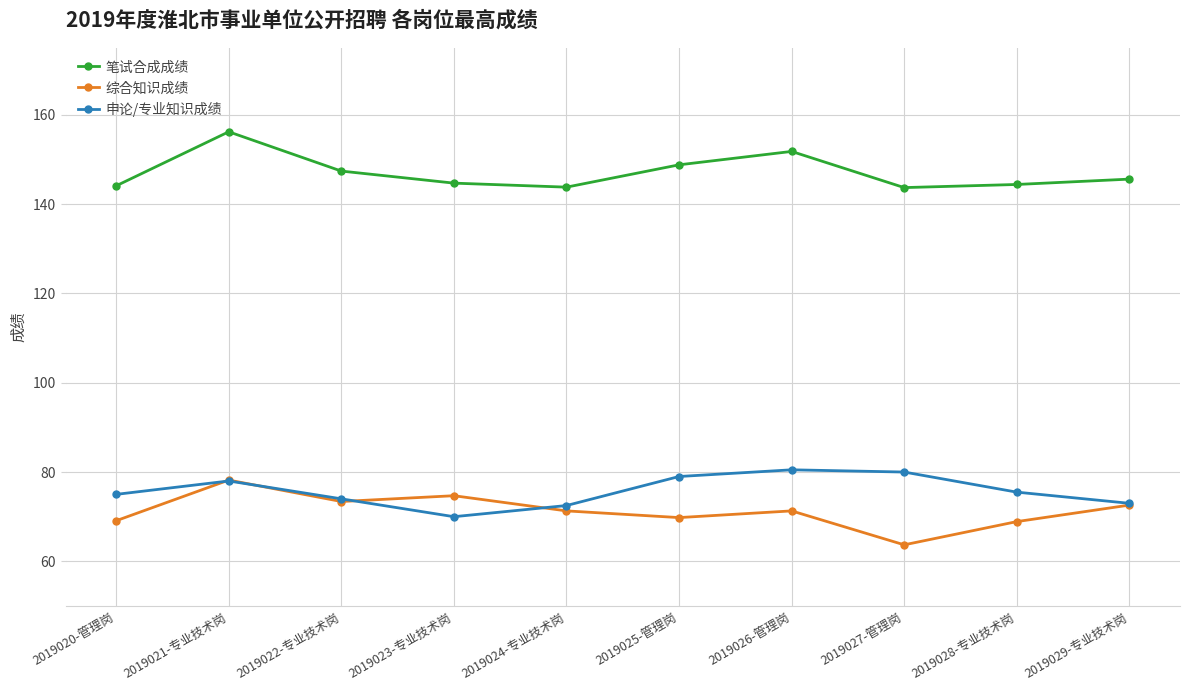

Does the chart display data point markers on the line(s)?

Yes